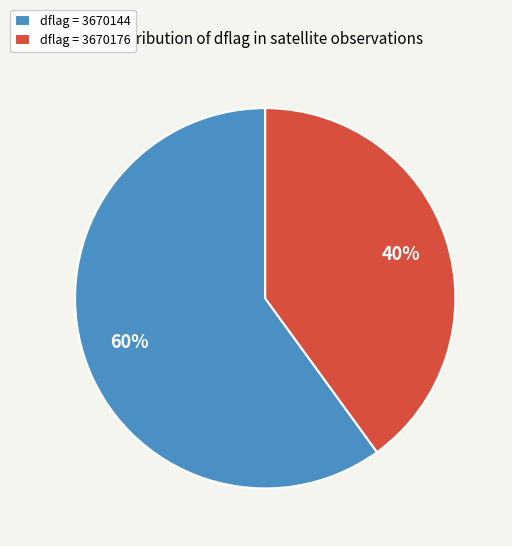

Between dflag = 3670144 and dflag = 3670176, which is larger?

dflag = 3670144